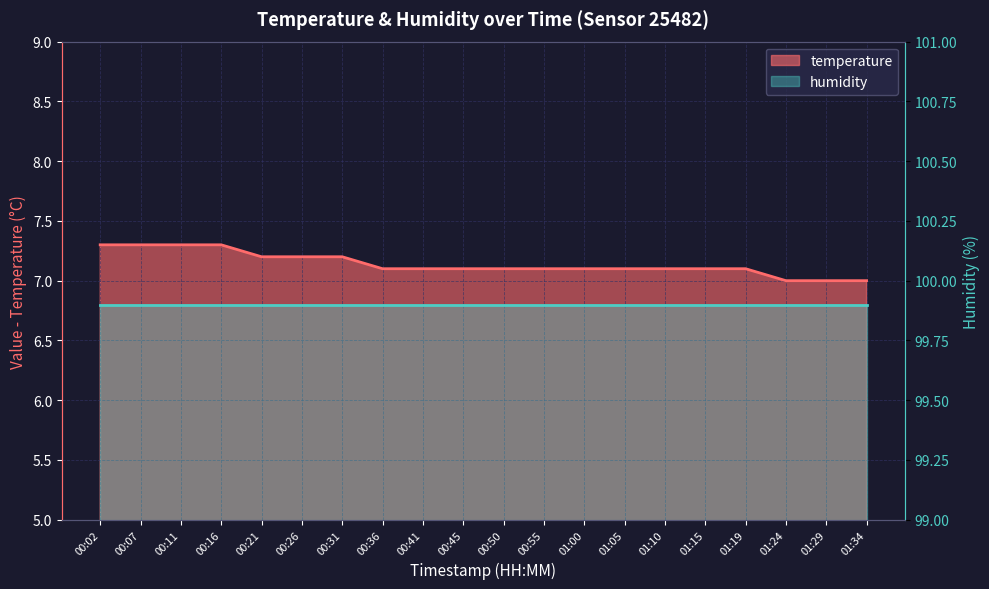

What is the label of the 16th point from the right?

00:21